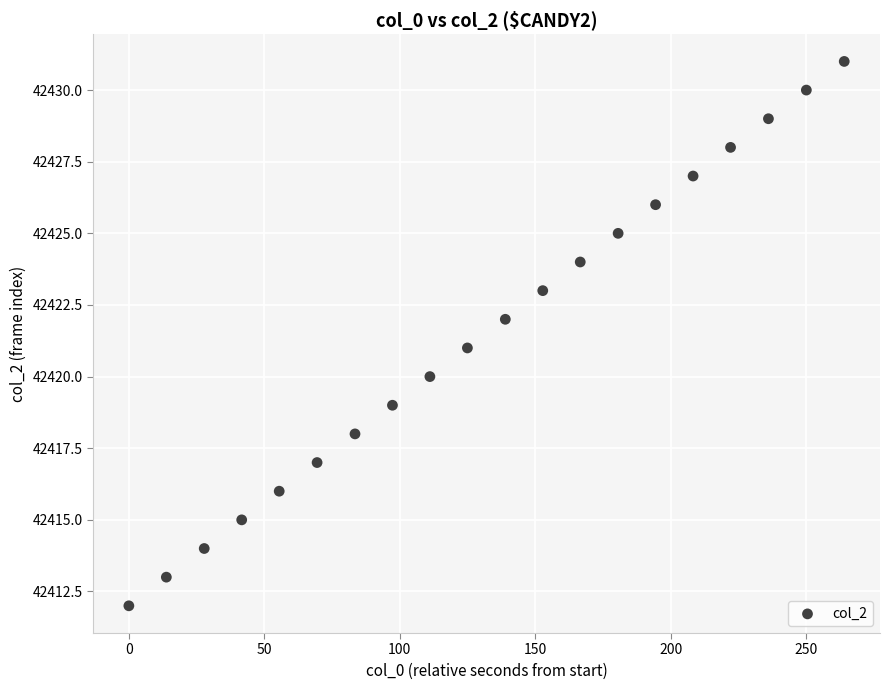

What is the range of Y values (max minus min)?

19